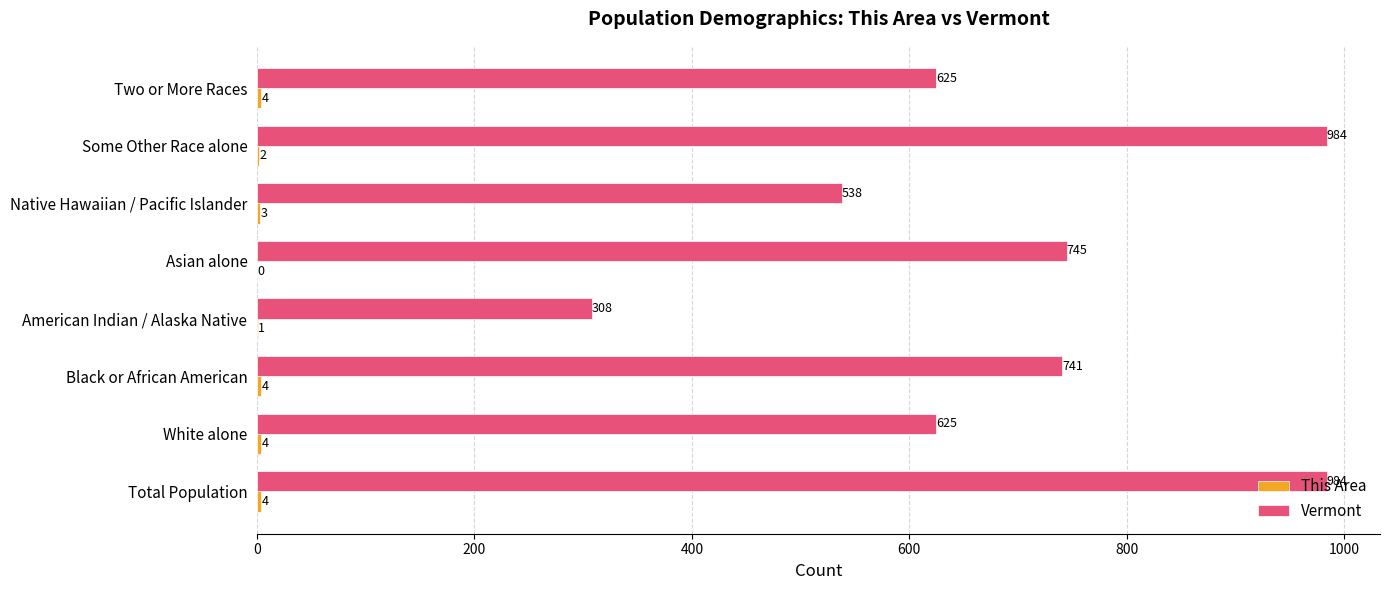

Which series changed the most between Native Hawaiian / Pacific Islander and Two or More Races?

Vermont